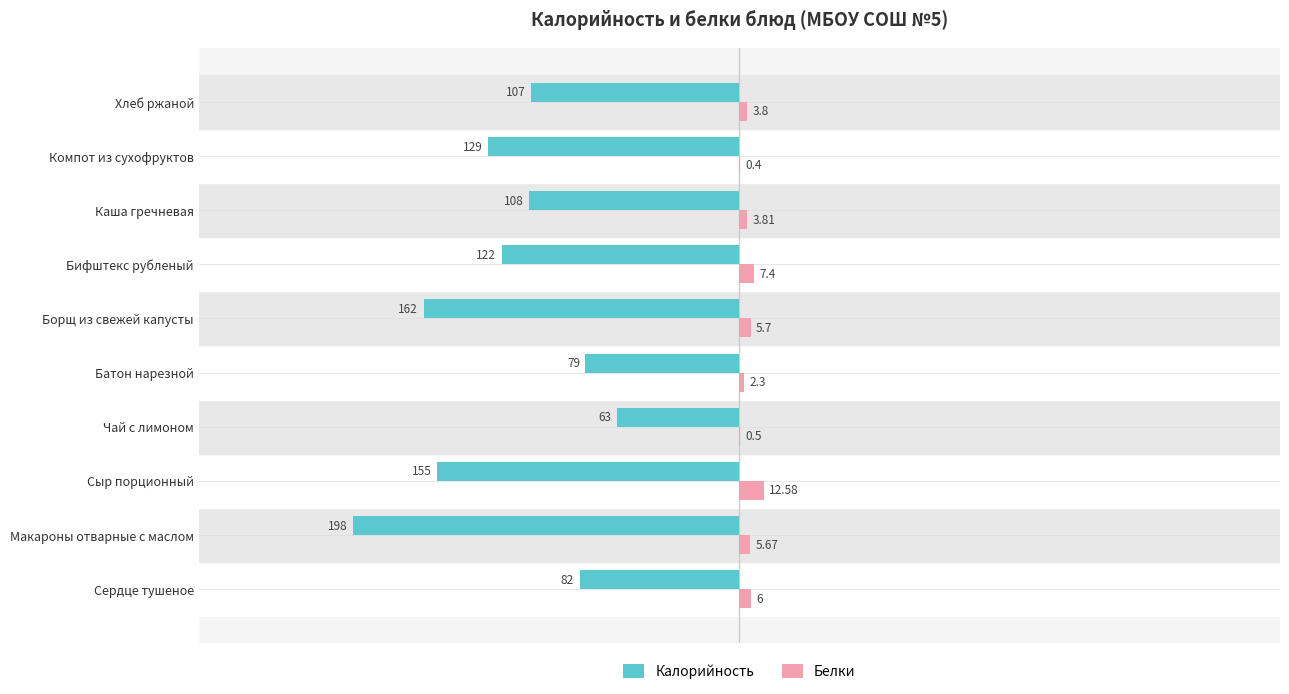

Is the value of Белки at Батон нарезной greater than the value of Калорийность at Бифштекс рубленый?

Yes